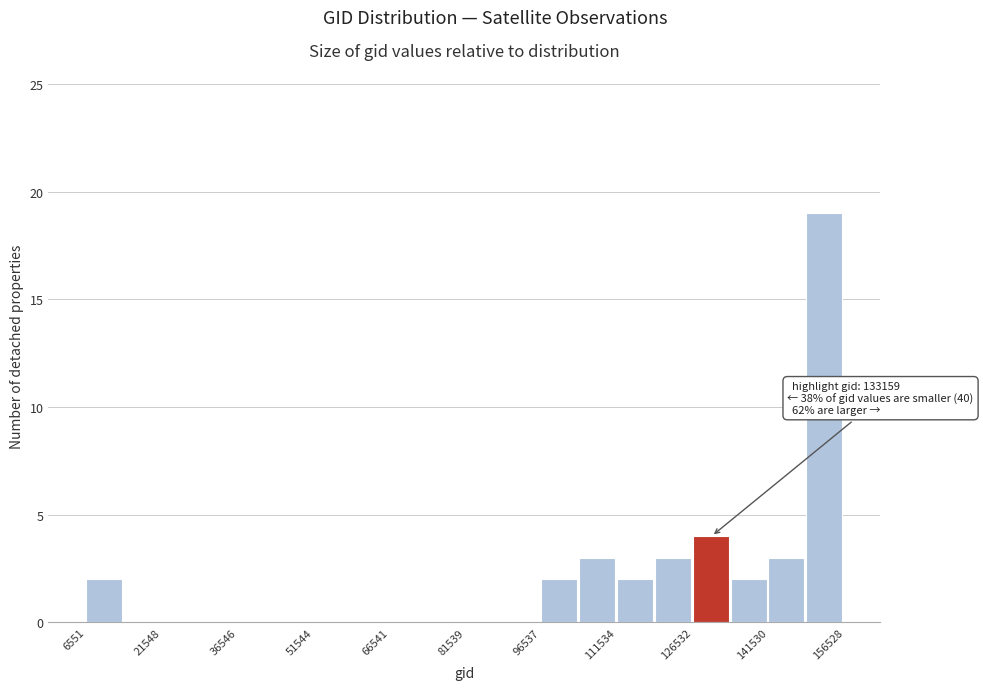

Around what value on the x-axis is the tallest bar? Give the approximate position of its centre, as read against the axis.

152000